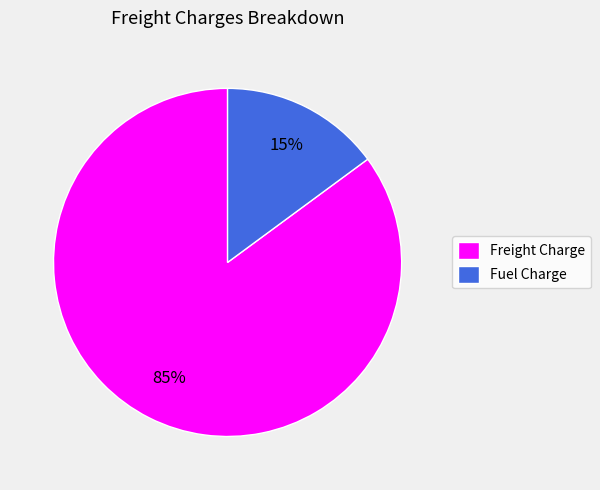

Which slice represents more than half of the pie?

Freight Charge